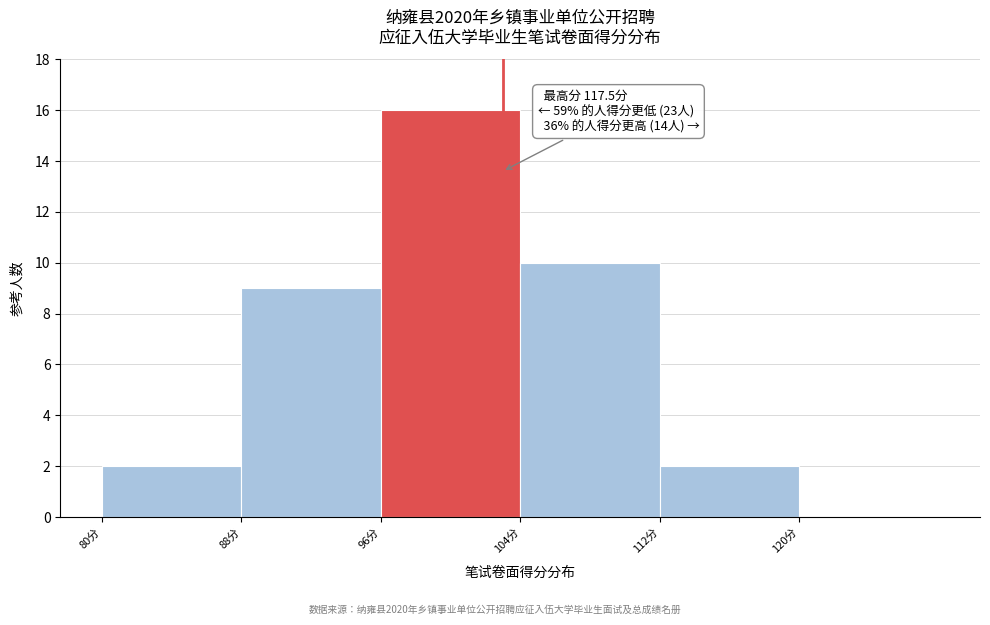

Which range on the x-axis has the tallest bar?

96 to 104